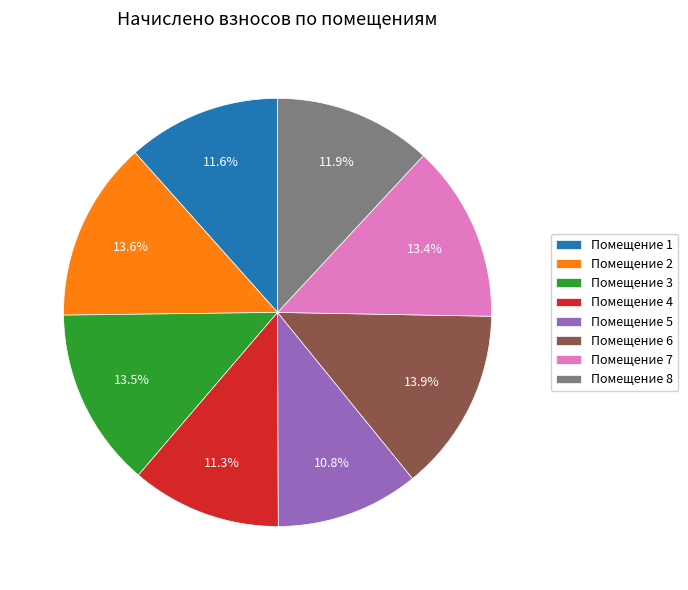

Is there a majority slice in this chart?

No